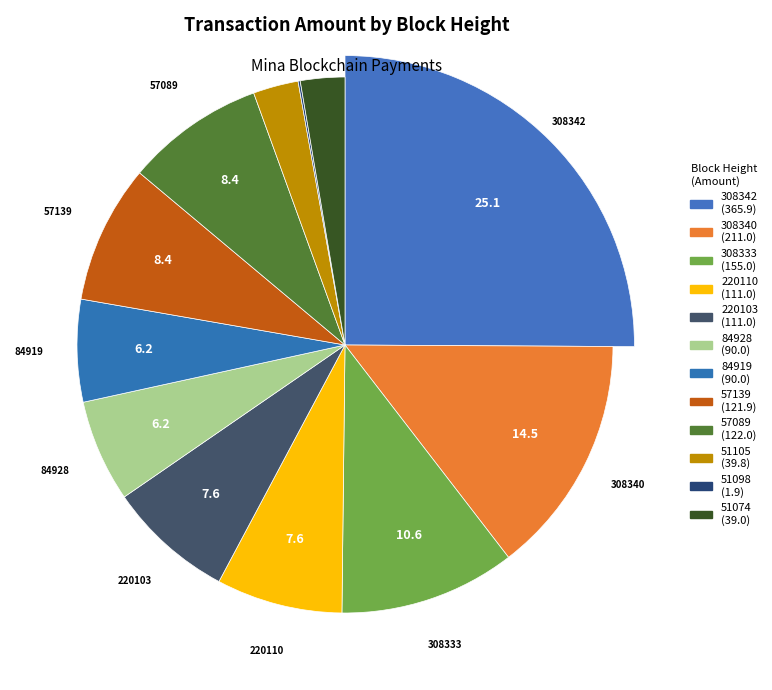

Which category has the smallest portion of the pie?

51098